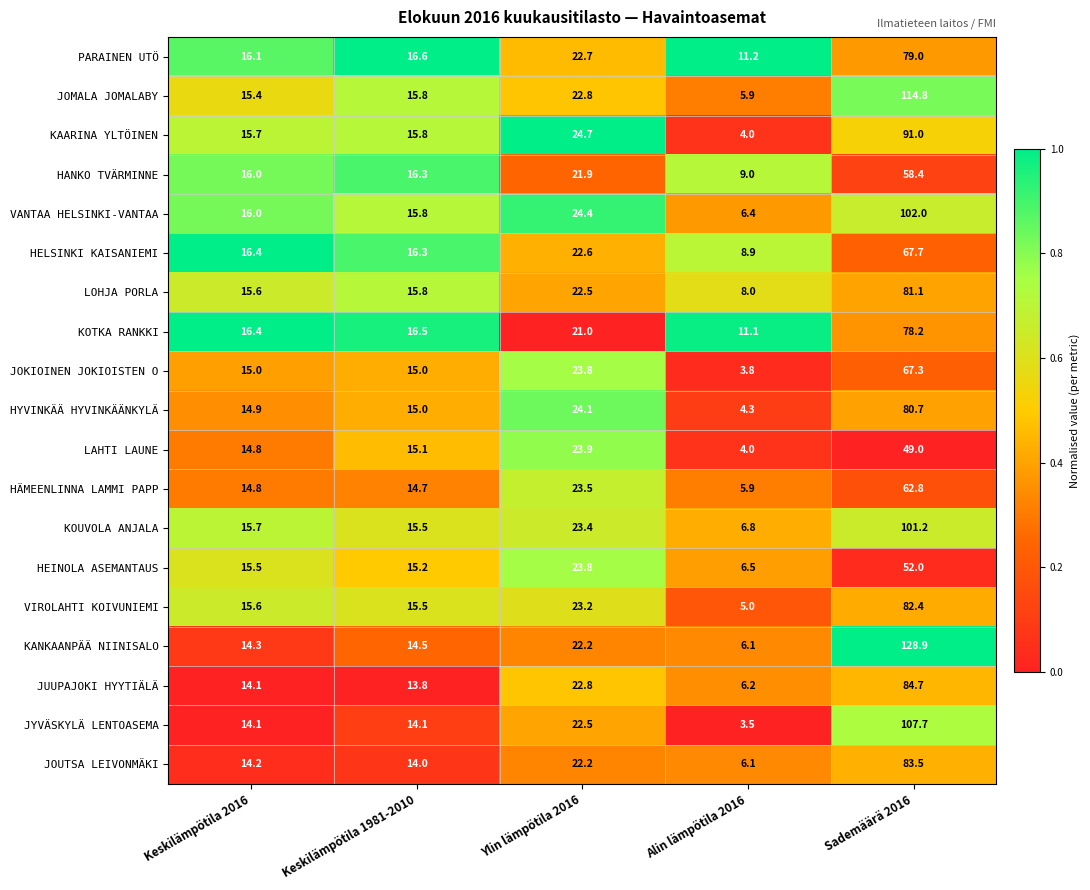

At which category does the chart reach its minimum across all series?

Alin lämpötila 2016